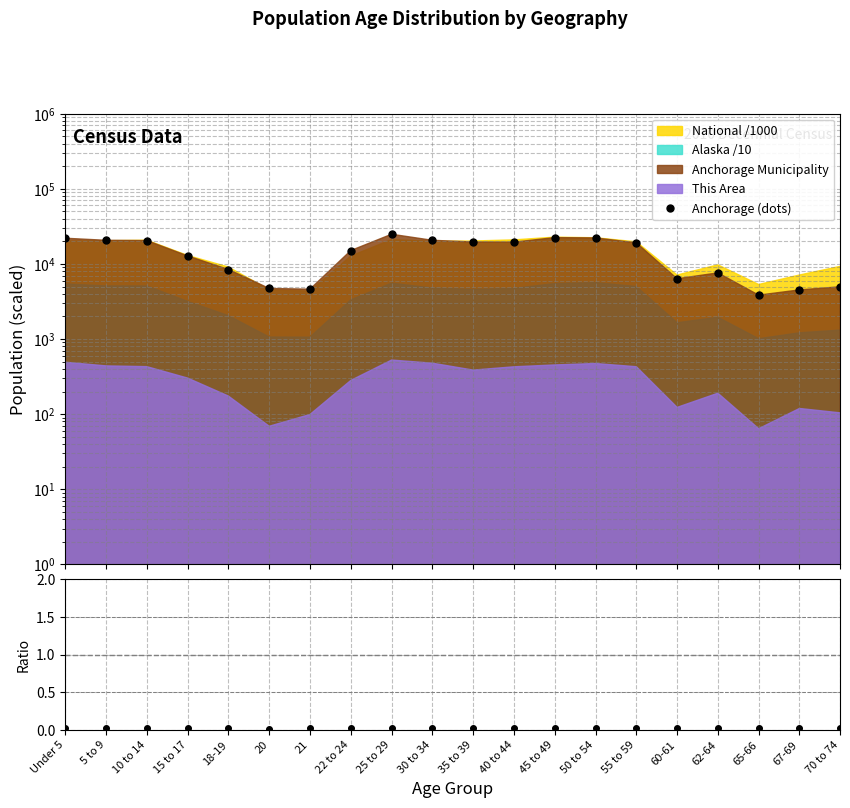

What is the minimum value shown in the chart?

3839